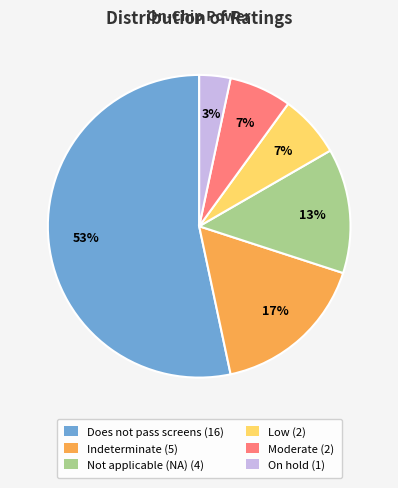

Does Does not pass screens account for over 50% of the chart?

Yes